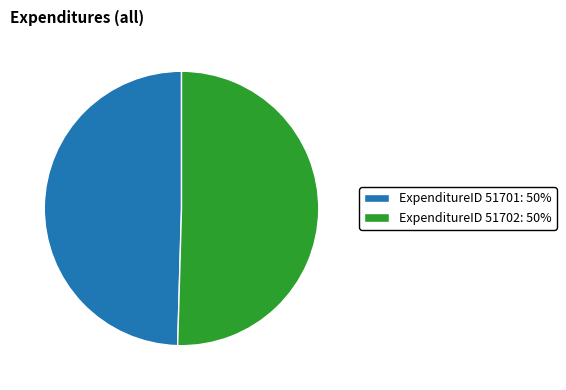

Rank the categories by value from lowest to highest.

ExpenditureID 51701: 50%, ExpenditureID 51702: 50%